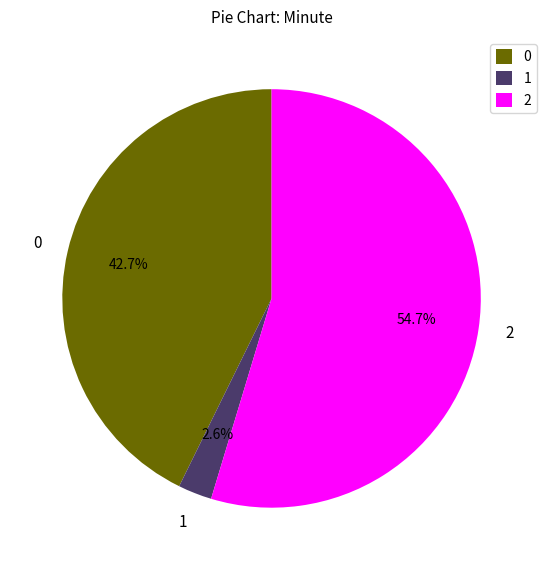

Rank the categories by value from lowest to highest.

1, 0, 2